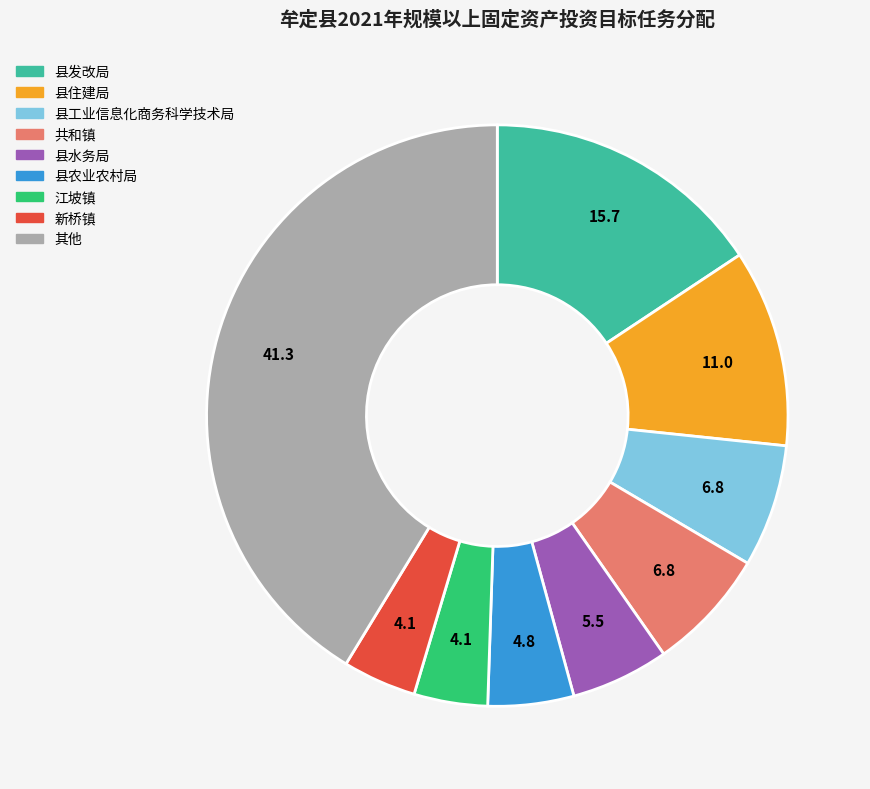

Does any single category account for the majority?

No